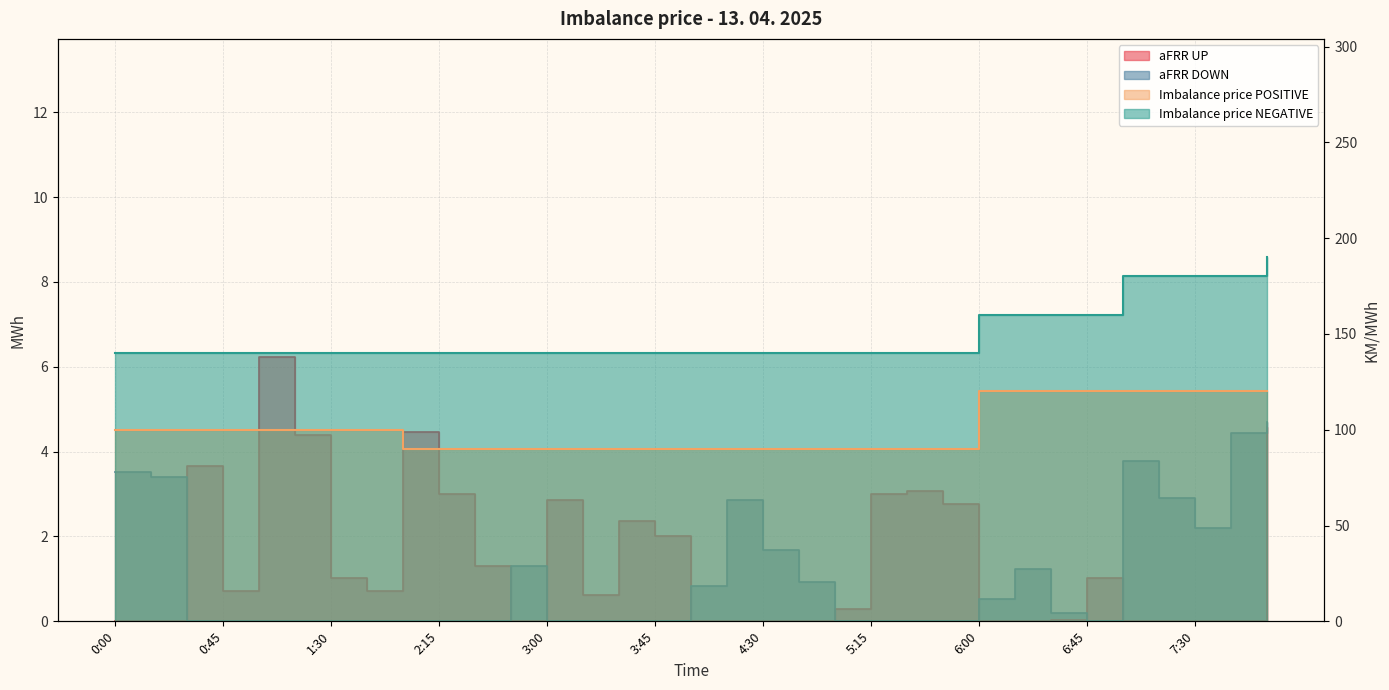

Reading left to right, list all the values displayed in this chart.

aFRR UP: 0.0	0.0	3.6	0.7	6.2	4.4	1.0	0.7	4.5	3.0	1.3	0.0	2.9	0.6	2.4	2.0	0.0	0.0	0.0	0.0	0.3	3.0	3.1	2.8	0.0	0.0	0.0	1.0	0.0	0.0	0.0	0.0	4.6
aFRR DOWN: 3.5	3.4	0.0	0.0	0.0	0.0	0.0	0.0	0.0	0.0	0.0	1.3	0.0	0.0	0.0	0.0	0.8	2.9	1.7	0.9	0.0	0.0	0.0	0.0	0.5	1.2	0.2	0.0	3.8	2.9	2.2	4.4	4.7
Imbalance price POSITIVE: 100.0	100.0	100.0	100.0	100.0	100.0	100.0	100.0	90.0	90.0	90.0	90.0	90.0	90.0	90.0	90.0	90.0	90.0	90.0	90.0	90.0	90.0	90.0	90.0	120.0	120.0	120.0	120.0	120.0	120.0	120.0	120.0	120.0
Imbalance price NEGATIVE: 140.0	140.0	140.0	140.0	140.0	140.0	140.0	140.0	140.0	140.0	140.0	140.0	140.0	140.0	140.0	140.0	140.0	140.0	140.0	140.0	140.0	140.0	140.0	140.0	160.0	160.0	160.0	160.0	180.0	180.0	180.0	180.0	190.0